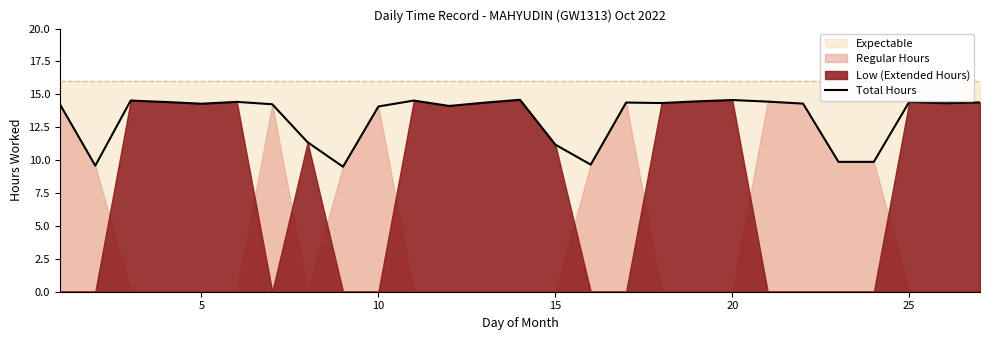

The Total Hours series shows 11.2 at 15. True or false?

True